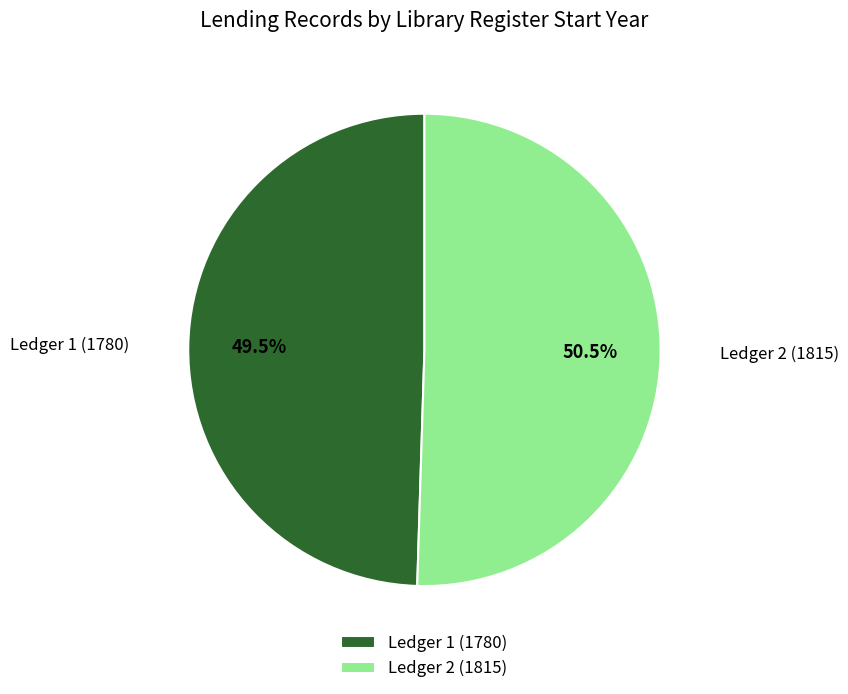

What is the ratio of the value at Ledger 2 (1815) to the value at Ledger 1 (1780)?

1.0